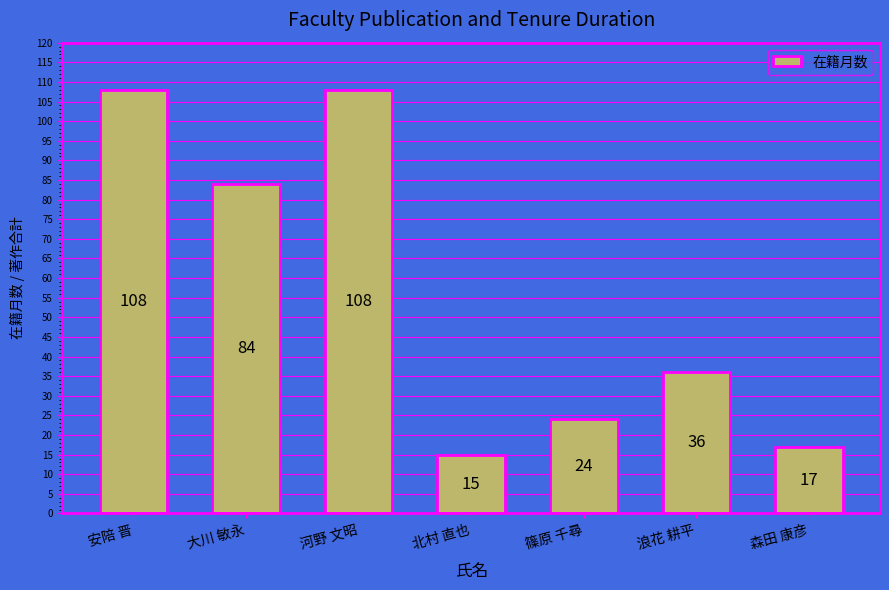

Reading left to right, transcribe all the data shown in this chart.

108	84	108	15	24	36	17